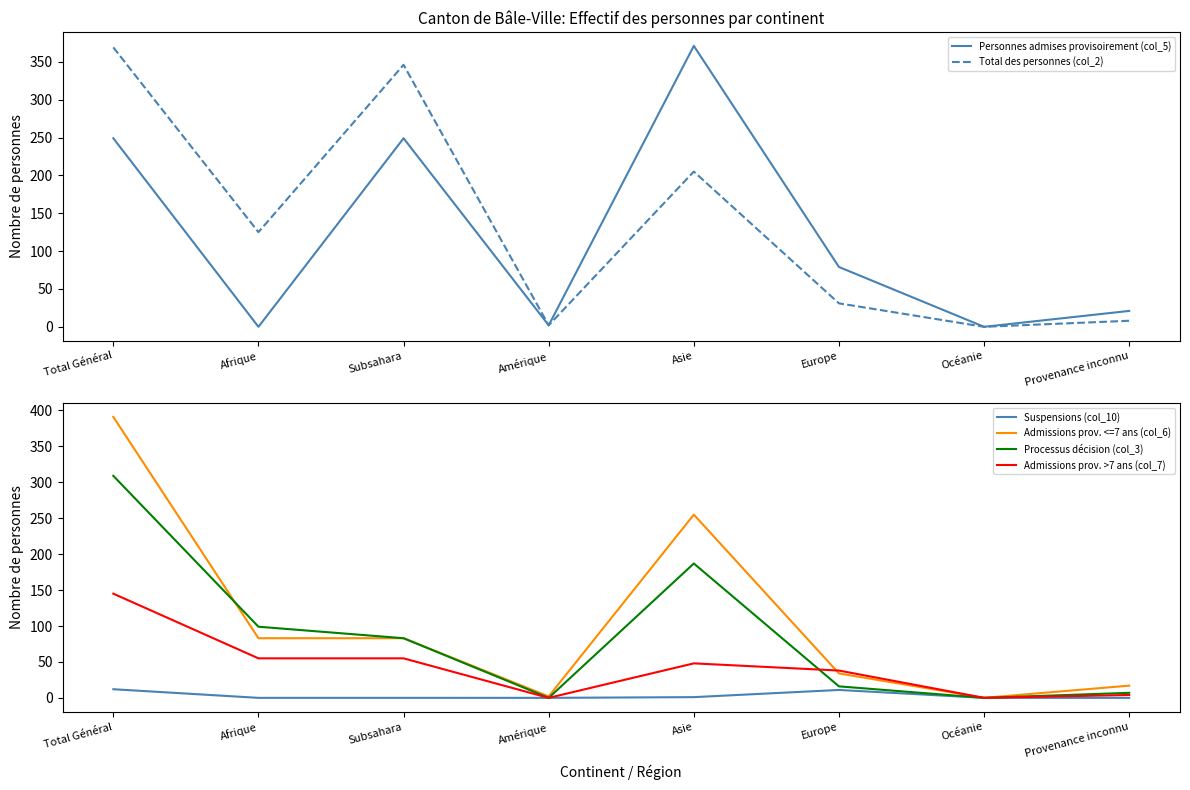

At which label is Admissions prov. <=7 ans (col_6) closest to 195?

Asie